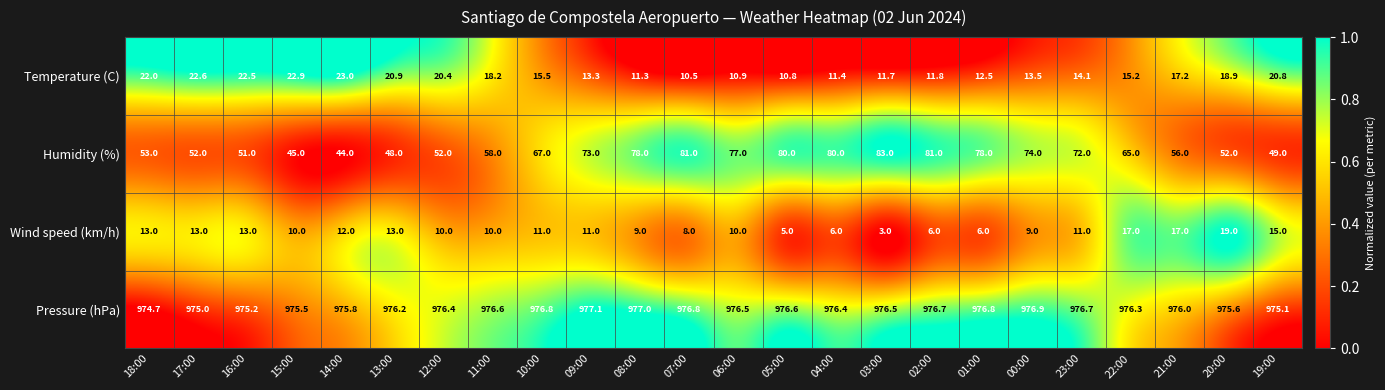

Rank the series at 12:00 from highest to lowest value.

Pressure (hPa), Humidity (%), Temperature (C), Wind speed (km/h)